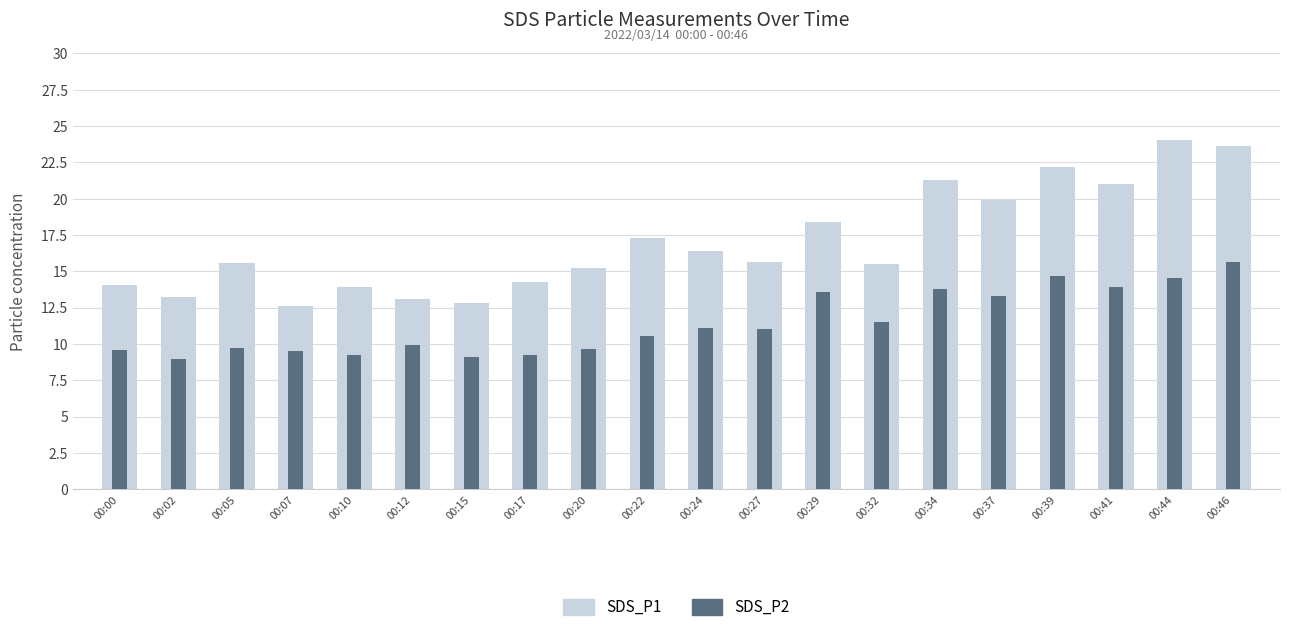

Rank the series by their maximum value, from lowest to highest.

SDS_P2, SDS_P1